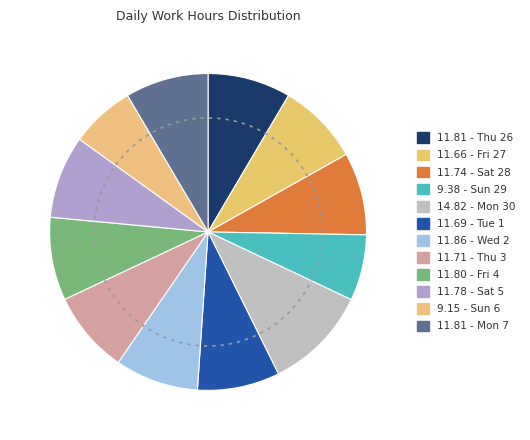

Does Fri 4 represent more than half of the total?

No